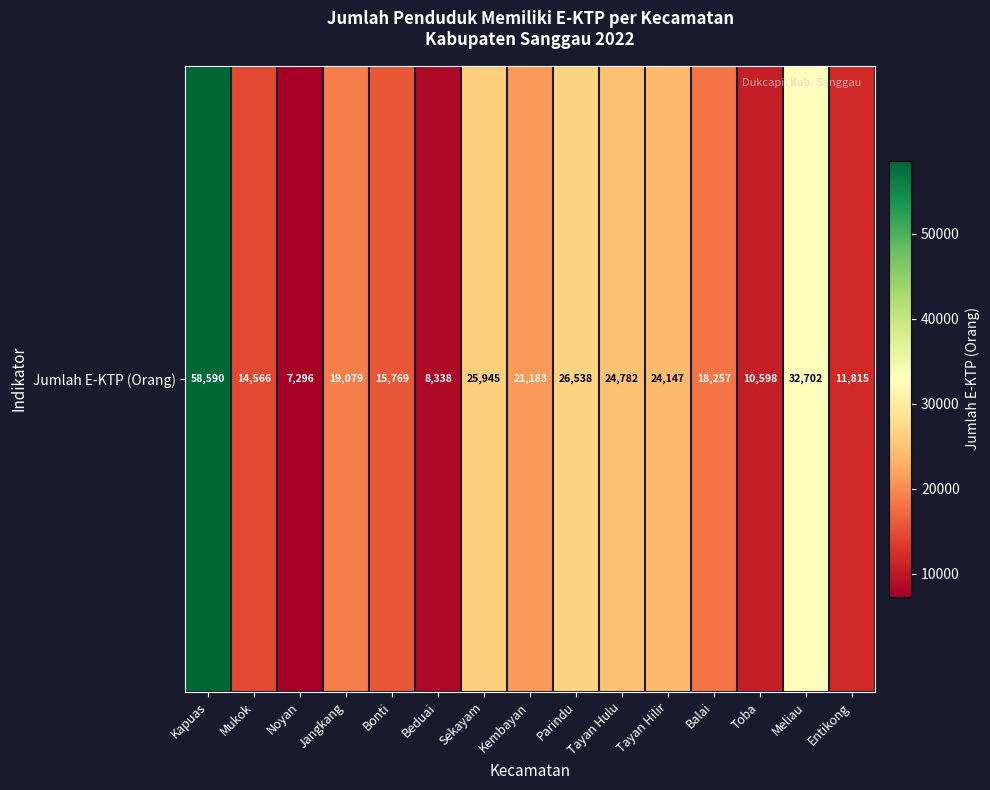

The value at Beduai is 4662. True or false?

False